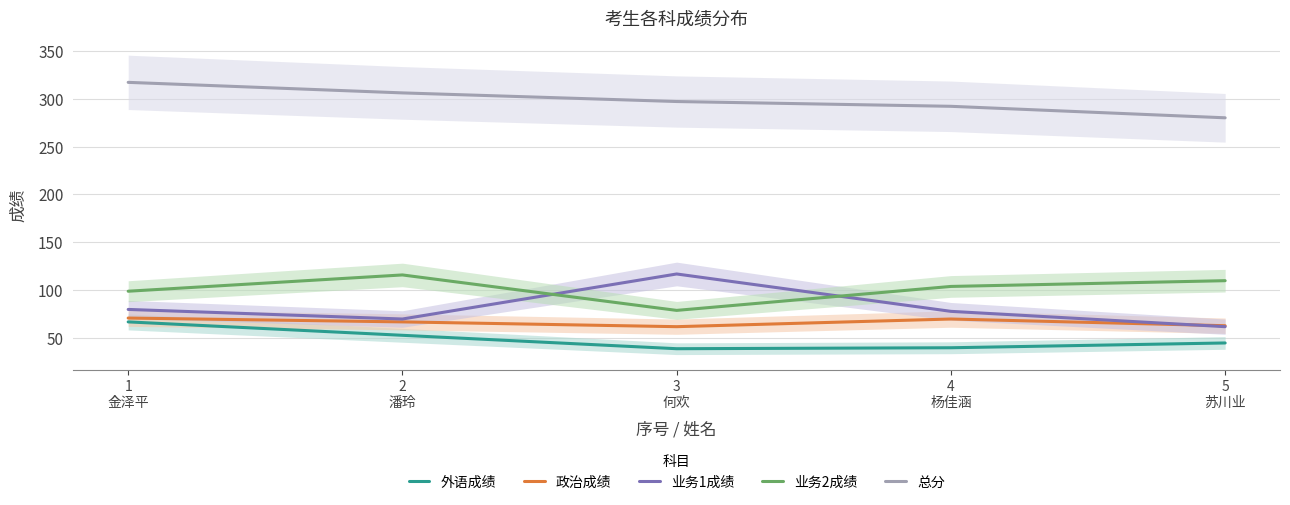

Which has a higher value, 3
何欢 or 4
杨佳涵?

4
杨佳涵